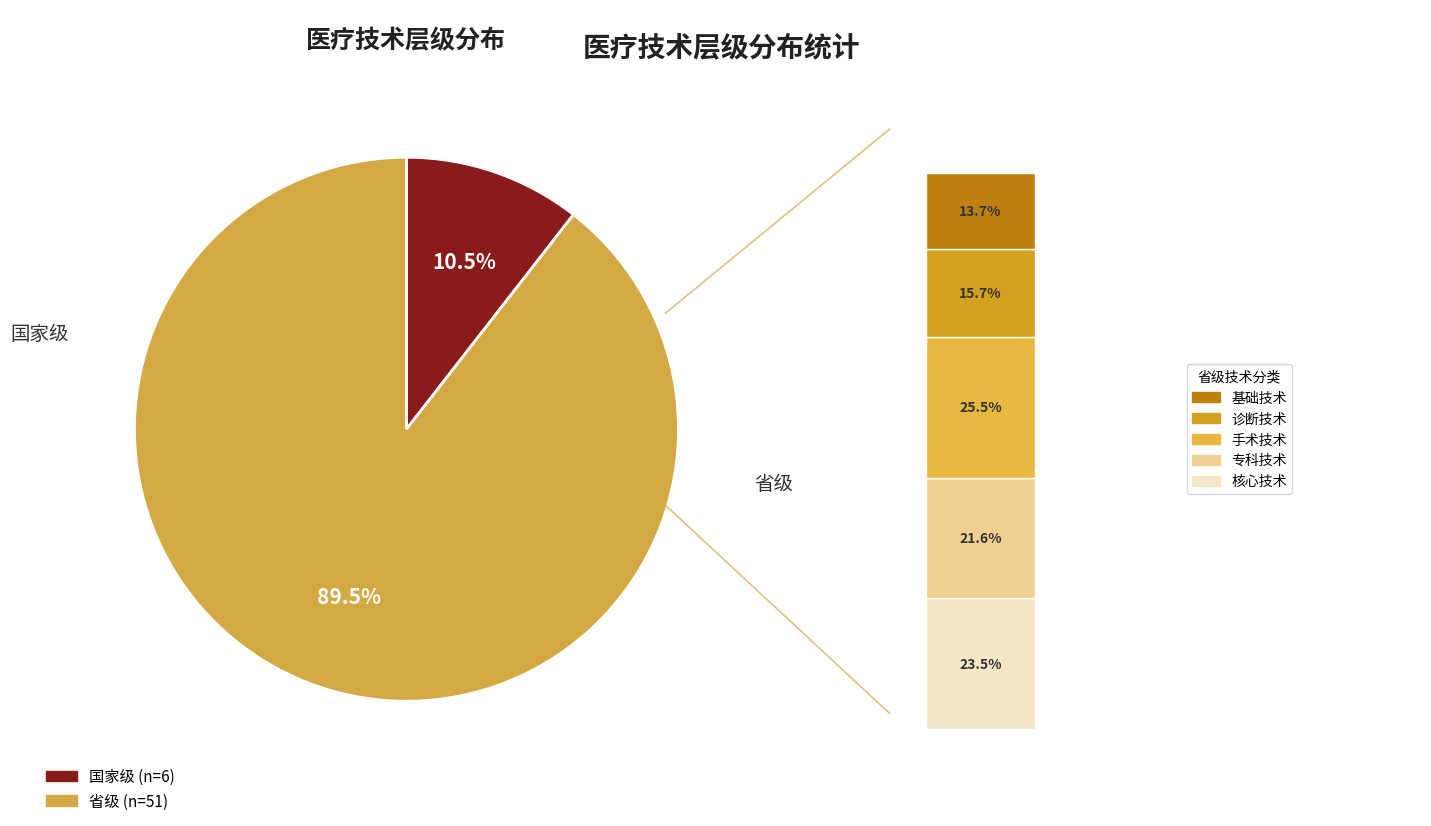

What is the ratio of the value at 省级 to the value at 国家级?

8.5